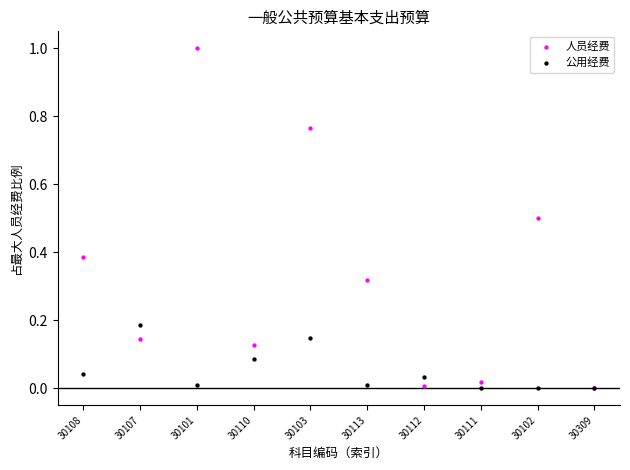

What are all the series names shown in the legend?

人员经费, 公用经费